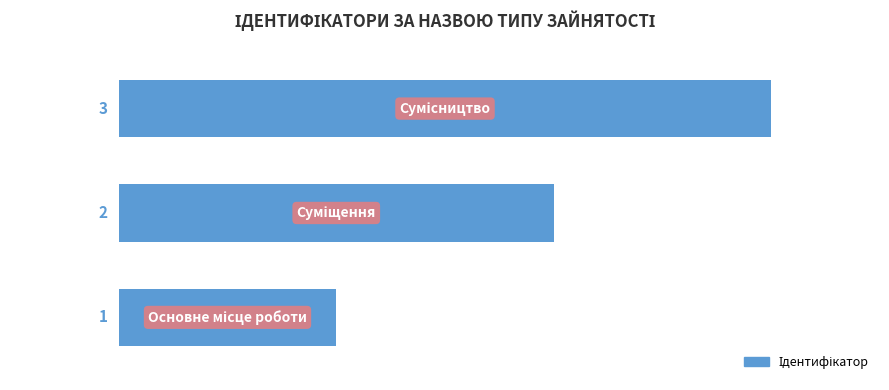

What is the maximum value shown in the chart?

3